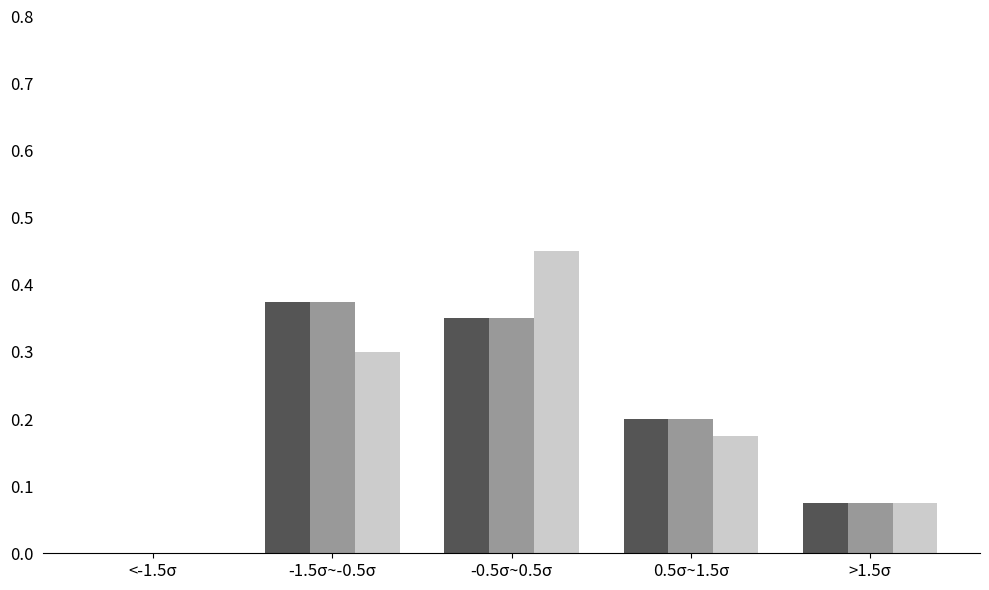

At which category does the chart reach its peak across all series?

-0.5σ~0.5σ